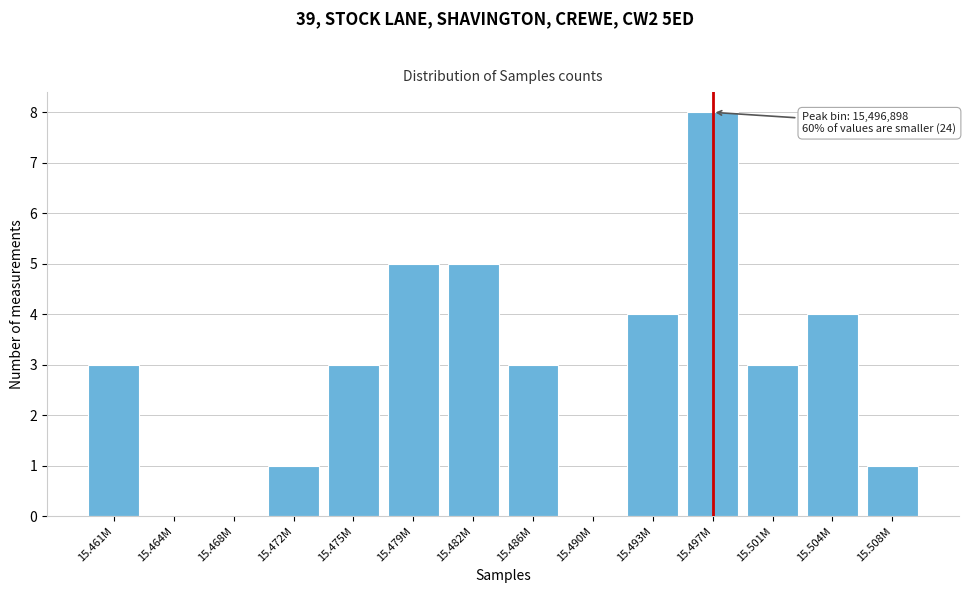

What is the sum of the values at 15.475M and 15.479M?

8